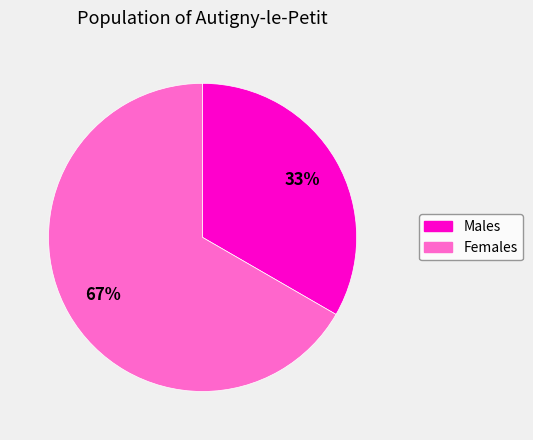

To the nearest percent, what portion does Females represent?

67%